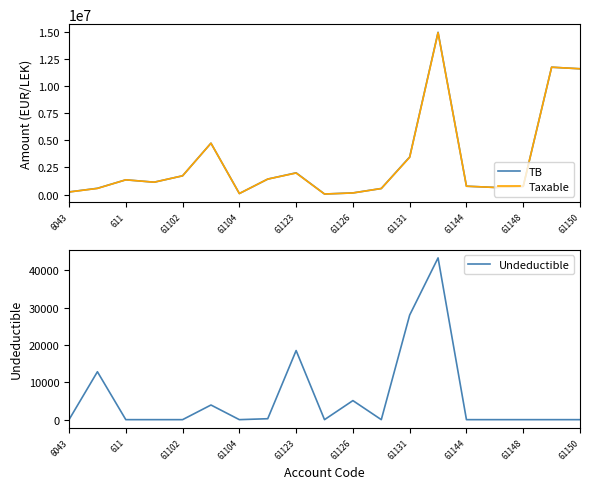

True or false: Taxable and Undeductible cross at least once.

False